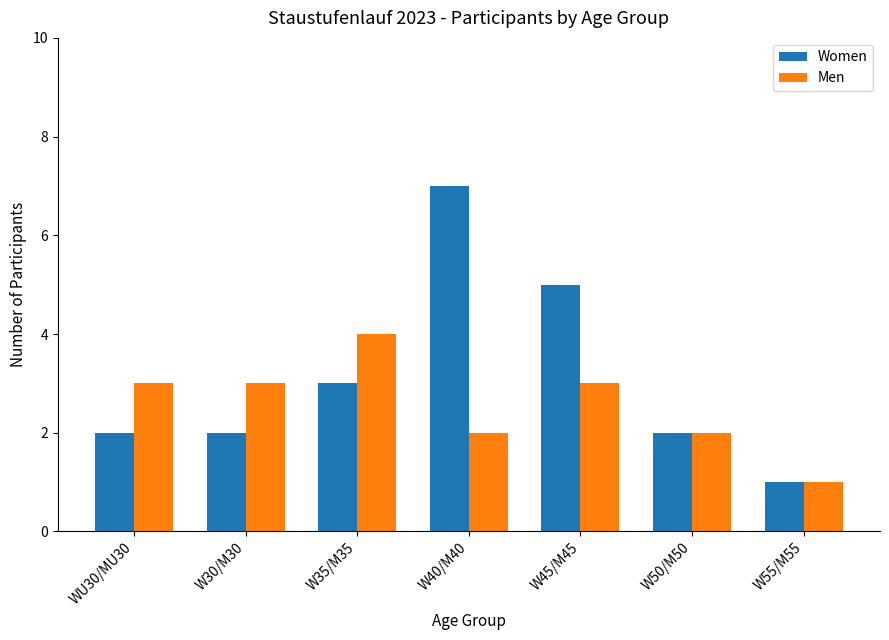

Reading left to right, what are all the values shown in this chart?

Women: 2	2	3	7	5	2	1
Men: 3	3	4	2	3	2	1